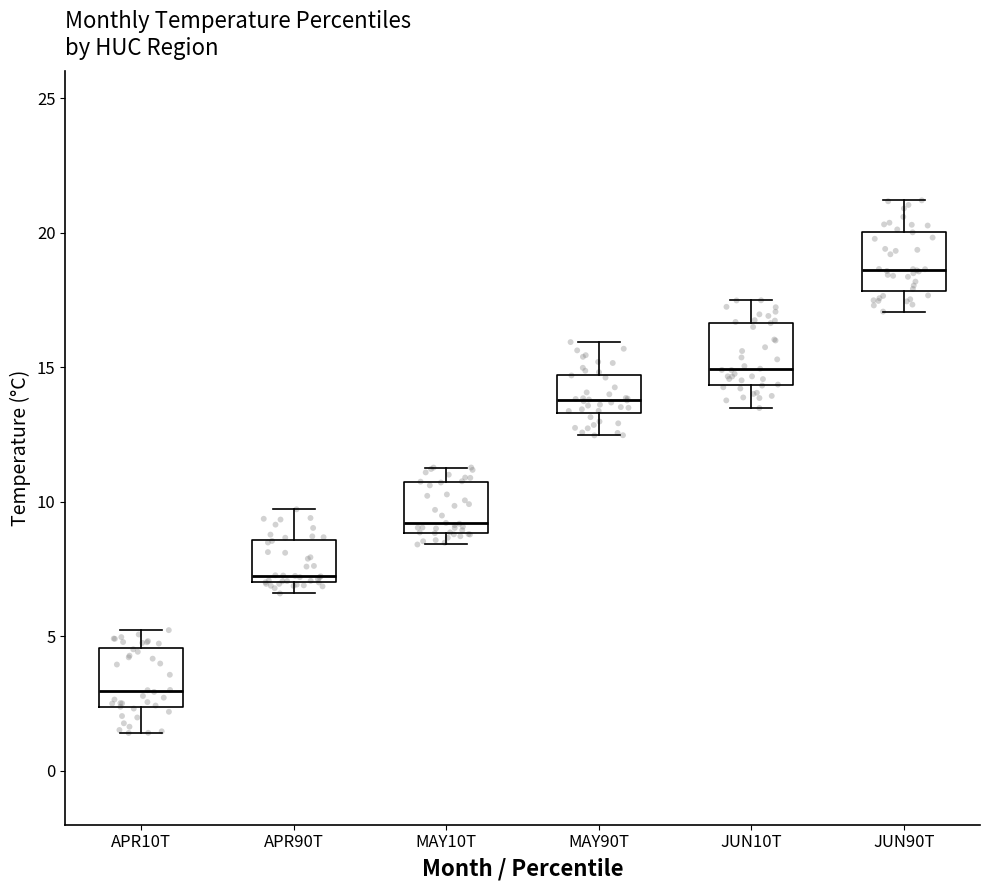

Where does the lower whisker of the box for MAY90T end on the y-axis? The values are not printed on the chart, so give them approximately, as read against the axis.

12.5